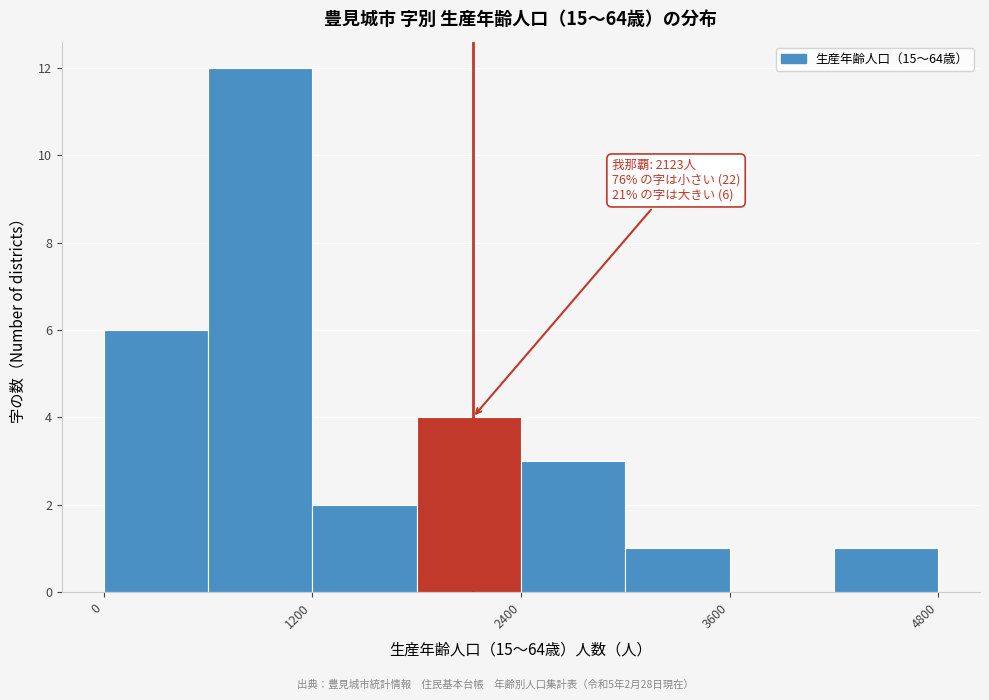

Around what value on the x-axis is the tallest bar? Give the approximate position of its centre, as read against the axis.

1000